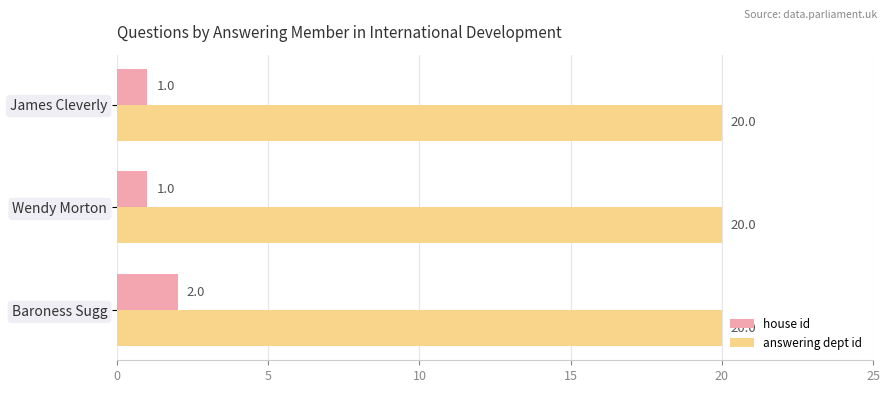

Is the value of answering dept id at Wendy Morton greater than the value of house id at Wendy Morton?

Yes